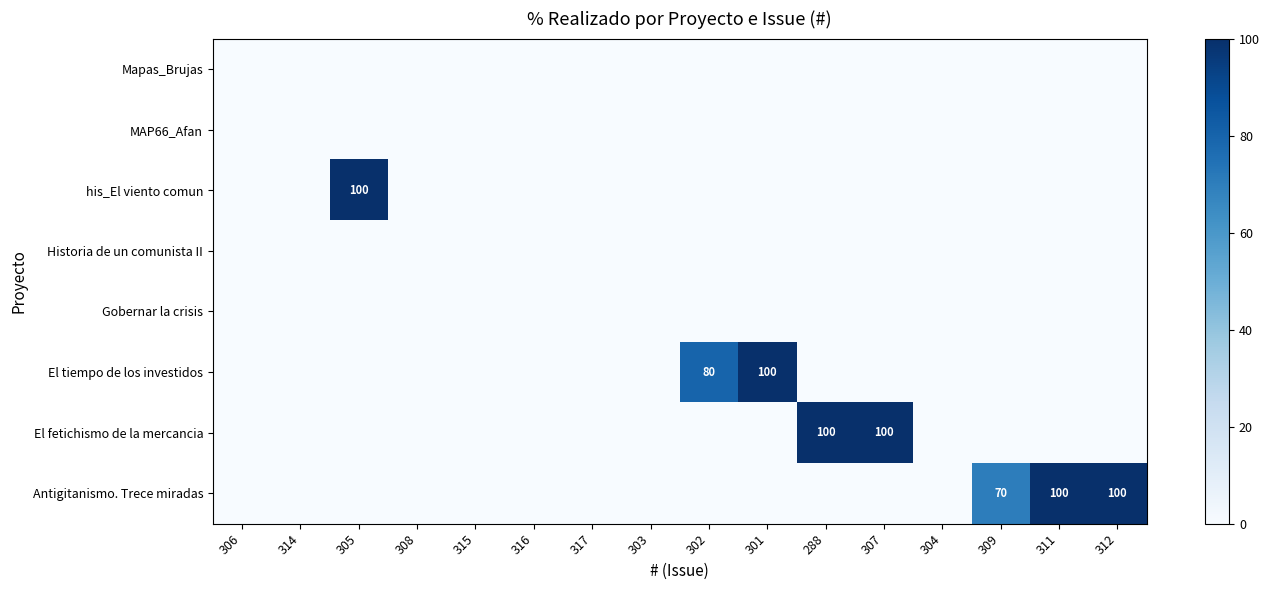

What is the total value across all series at 305?

100